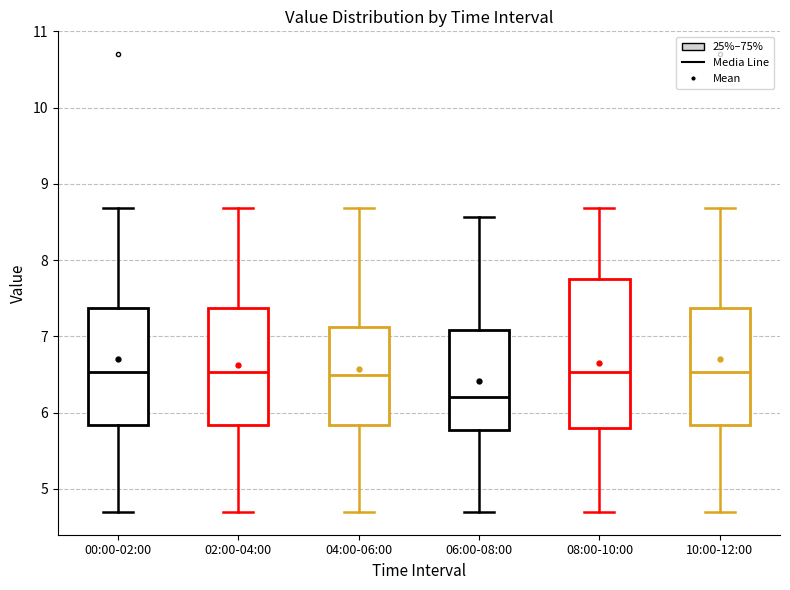

Comparing the boxes themselves (not the whiskers), which one is the tallest?

08:00-10:00